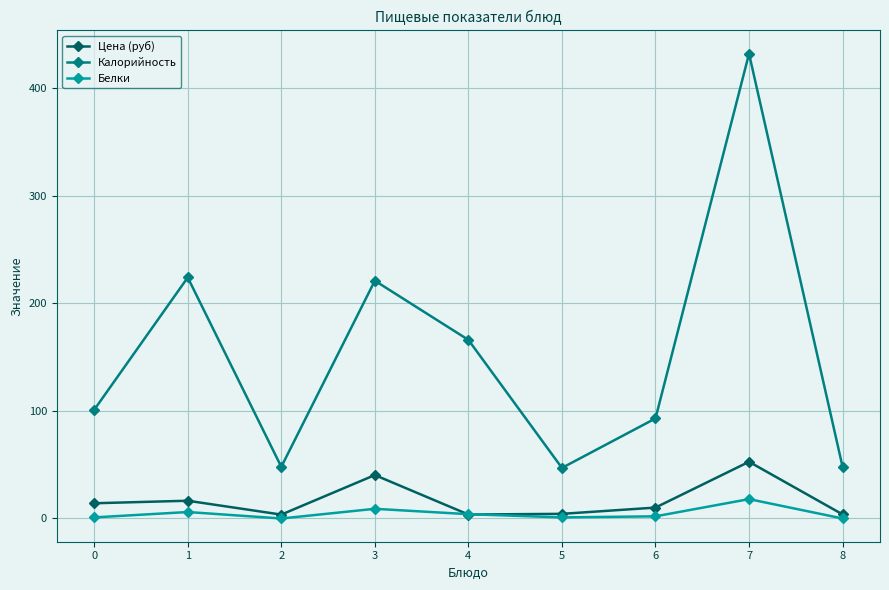

What is the sum of all Белки values?

41.0